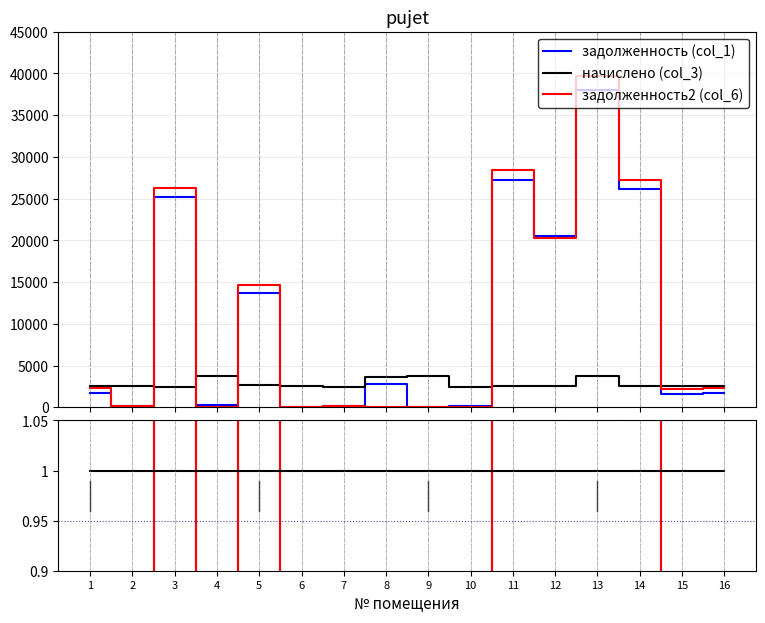

Does the chart have visible grid lines?

Yes